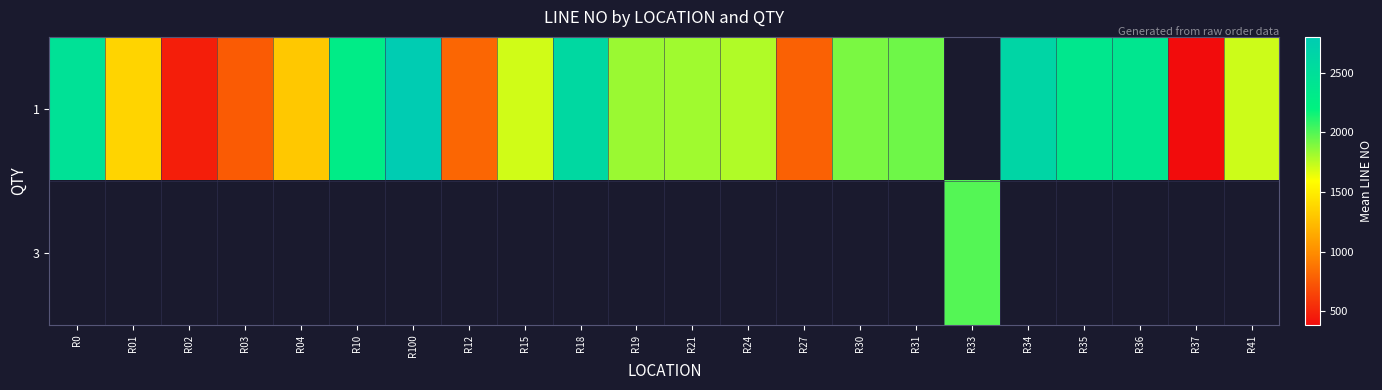

How many positive values does the 1 series have?

21